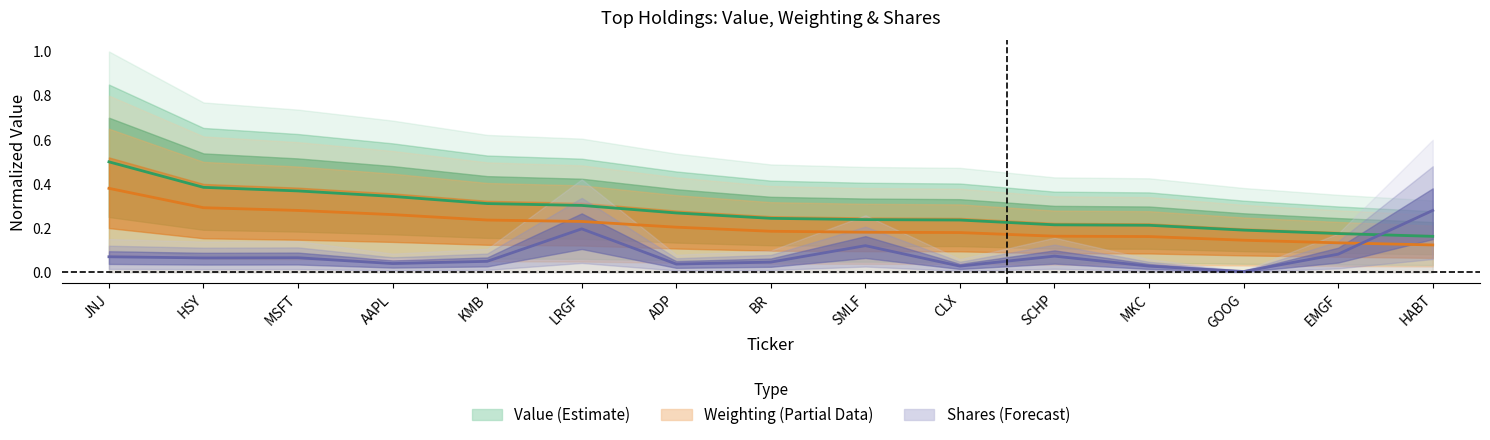

True or false: Weighting and Top Holdings Value cross at least once.

False